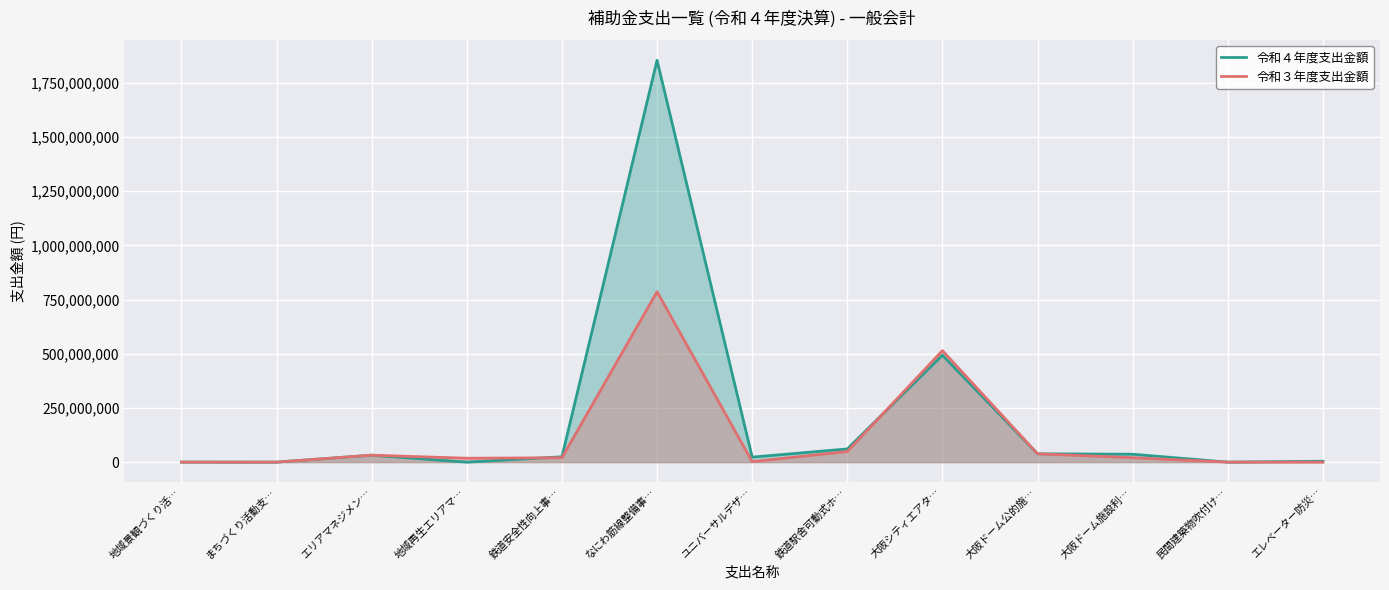

At which category is the sum across all series the highest?

なにわ筋線整備事…